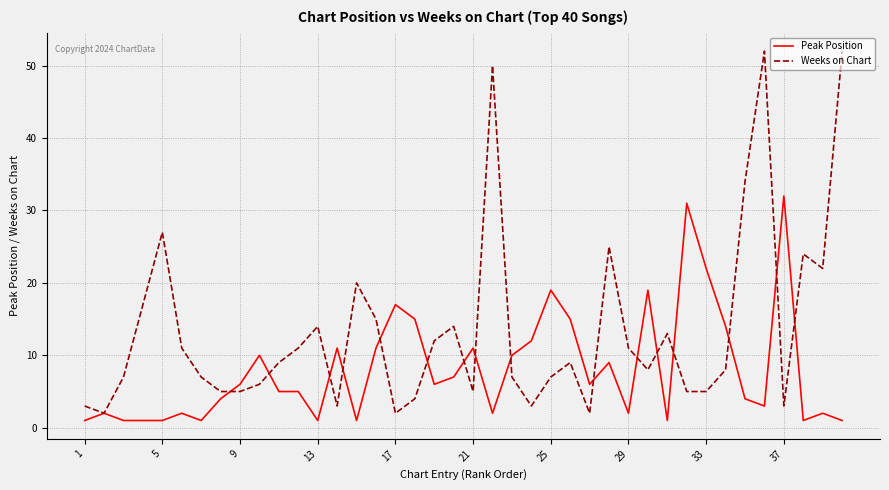

What is the sum of all Peak Position values?

324